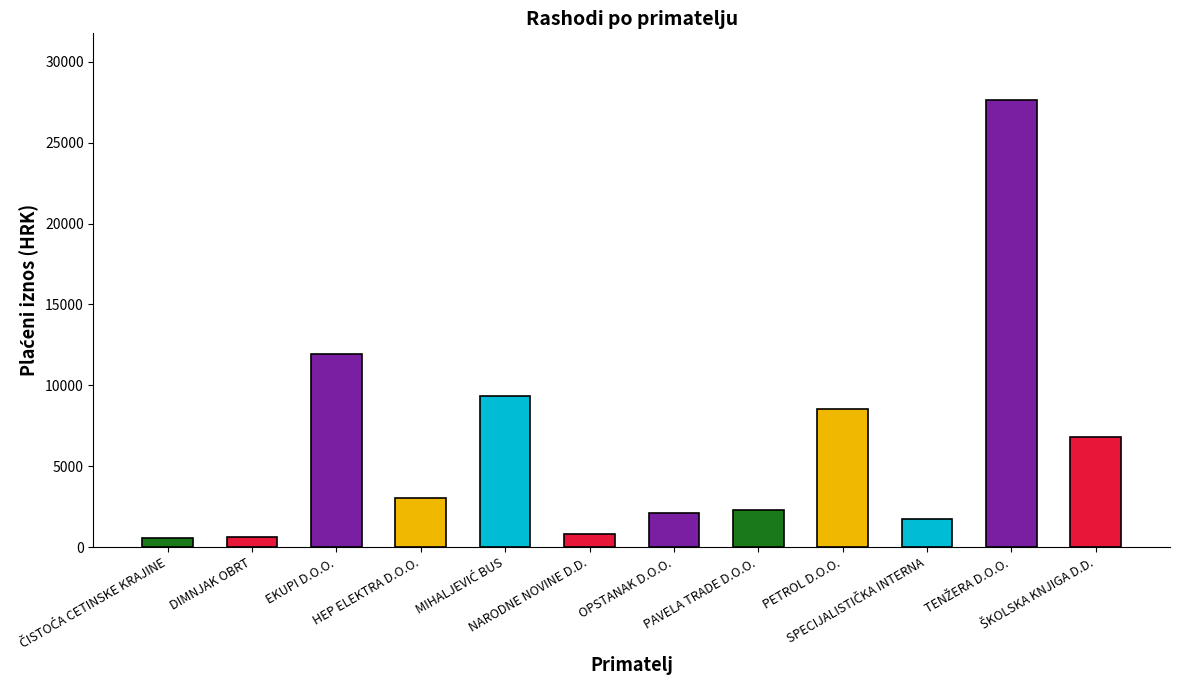

What is the label of the 6th bar from the right?

OPSTANAK D.O.O.